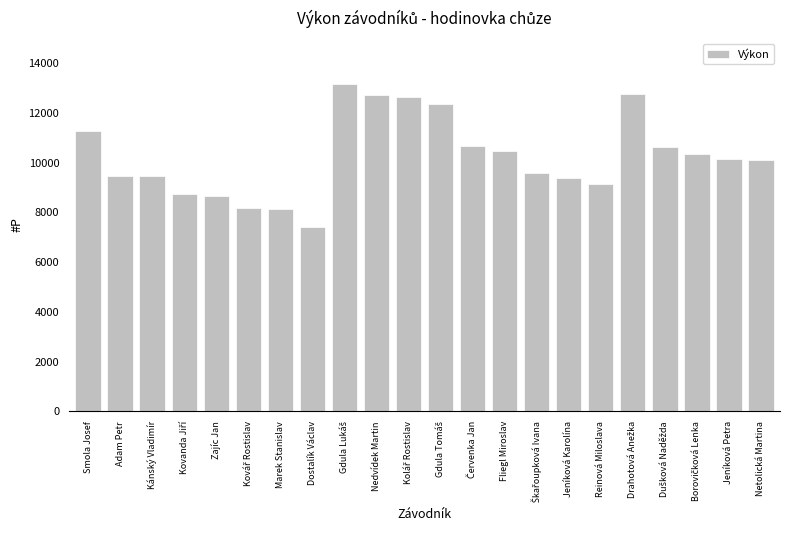

What is the minimum value shown in the chart?

7427